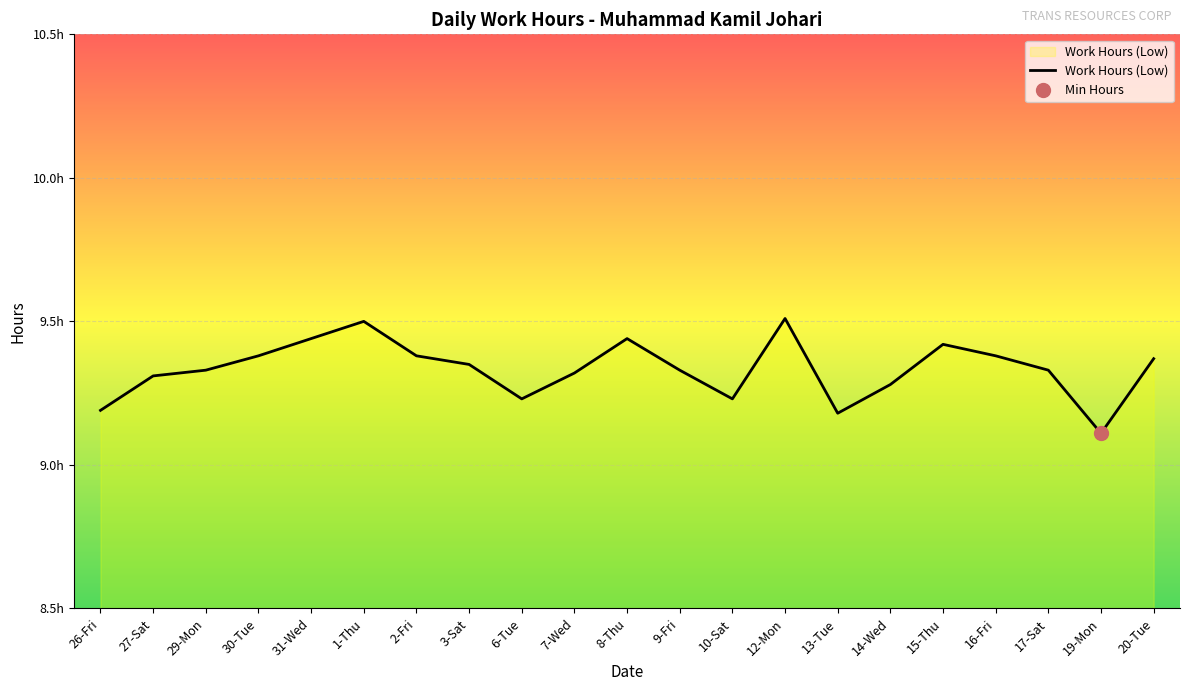

What is the label of the 10th point from the left?

7-Wed